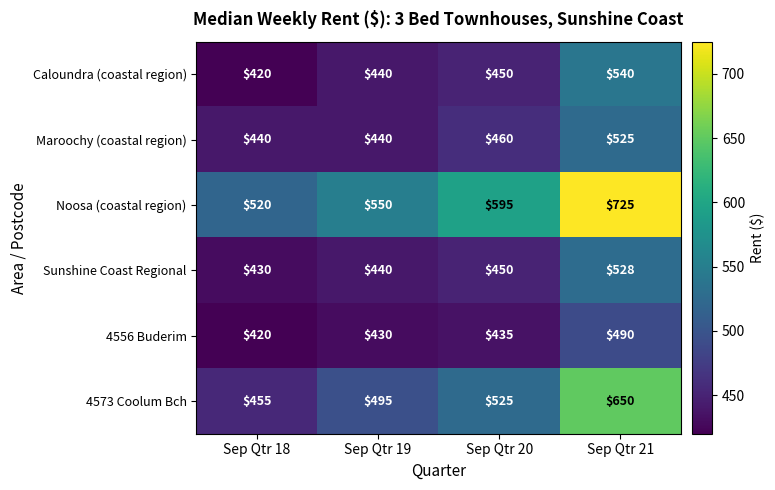

How many series are shown in this chart?

6